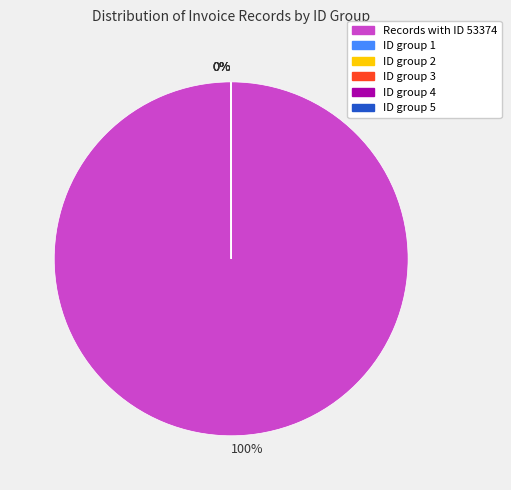

Which slice is the largest?

Records with ID 53374